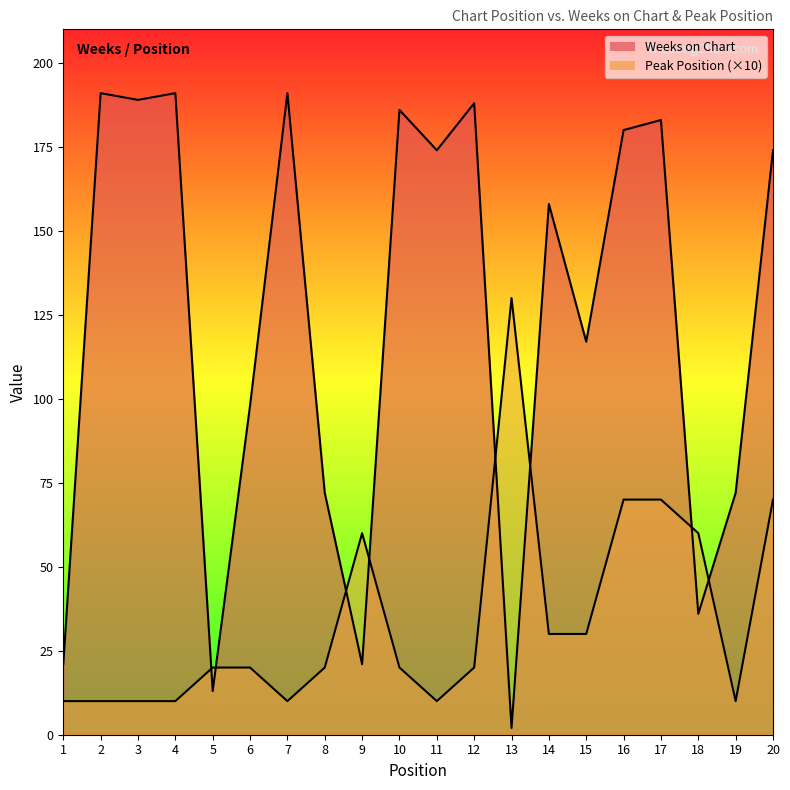

Rank the series by their average value, from highest to lowest.

Weeks on Chart, Peak Position